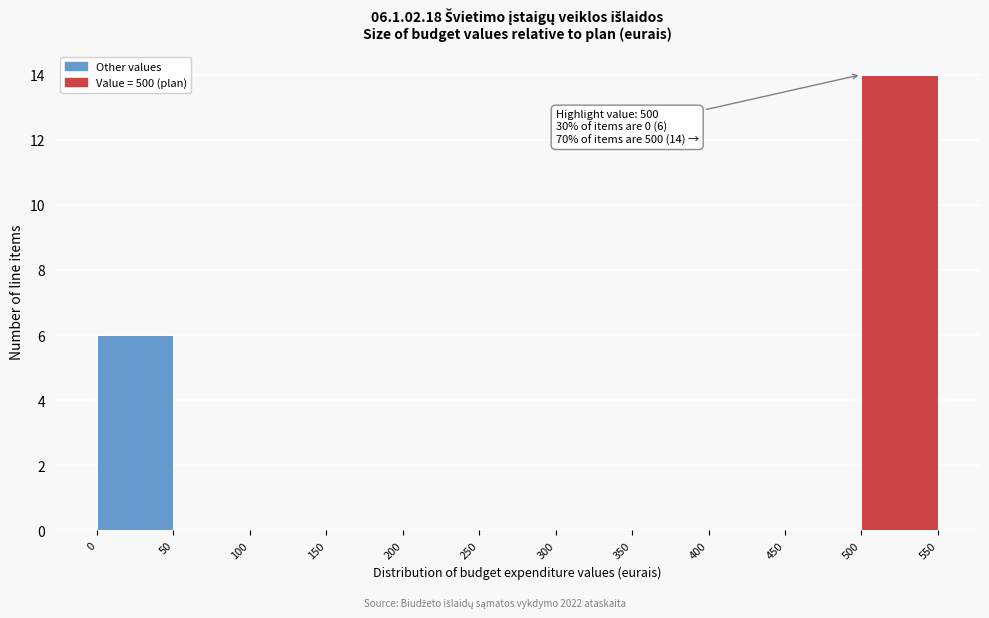

Which range on the x-axis has the tallest bar?

500 to 550